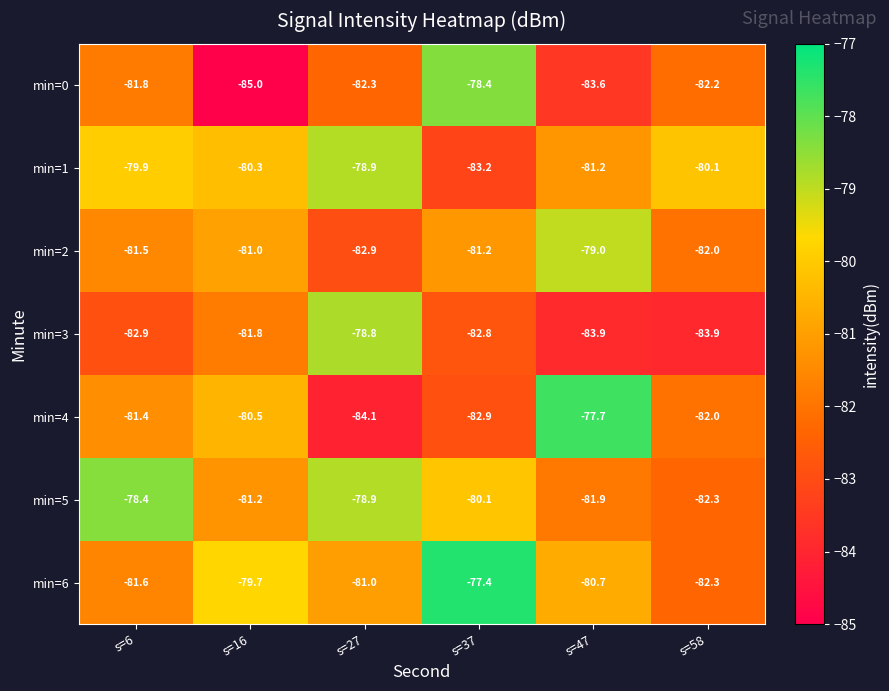

At s=6, list the series in order from largest to smallest.

min=5, min=1, min=4, min=2, min=6, min=0, min=3